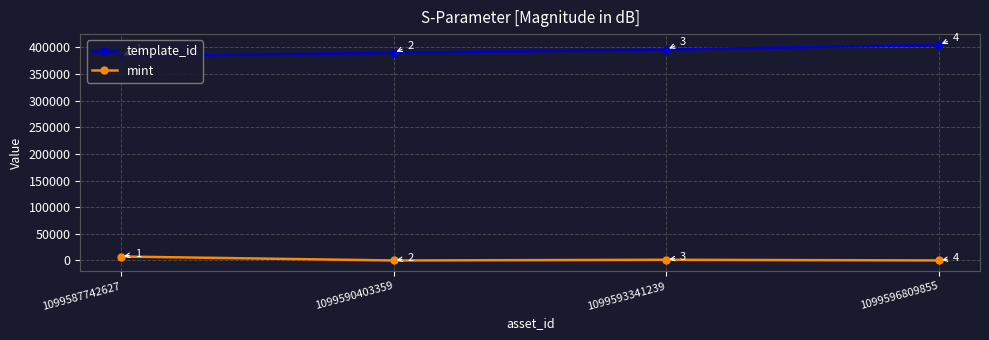

Reading left to right, list all the values displayed in this chart.

template_id: 383071	389500	395565	404373
mint: 7456	34	1343	106